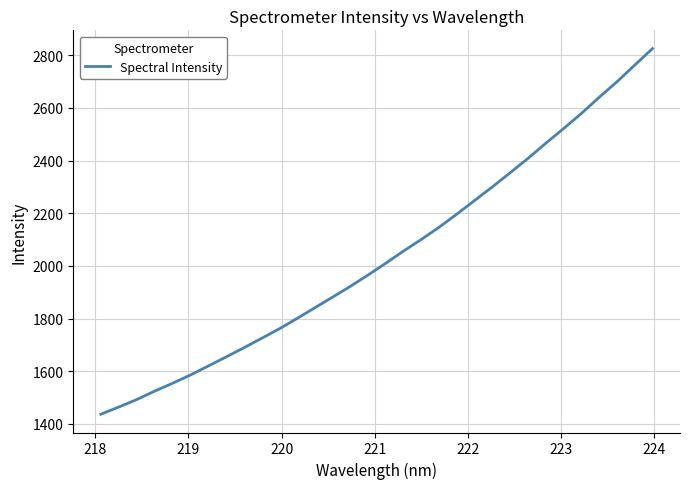

What is the minimum value shown in the chart?

1436.4